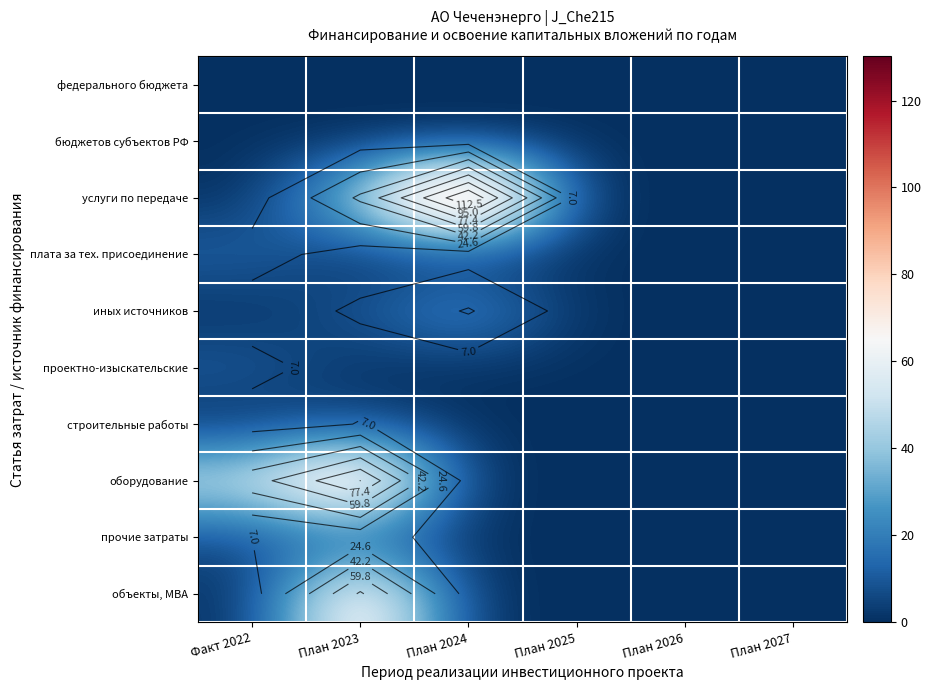

What is the spread (max minus min) of values at План 2023?

95.0